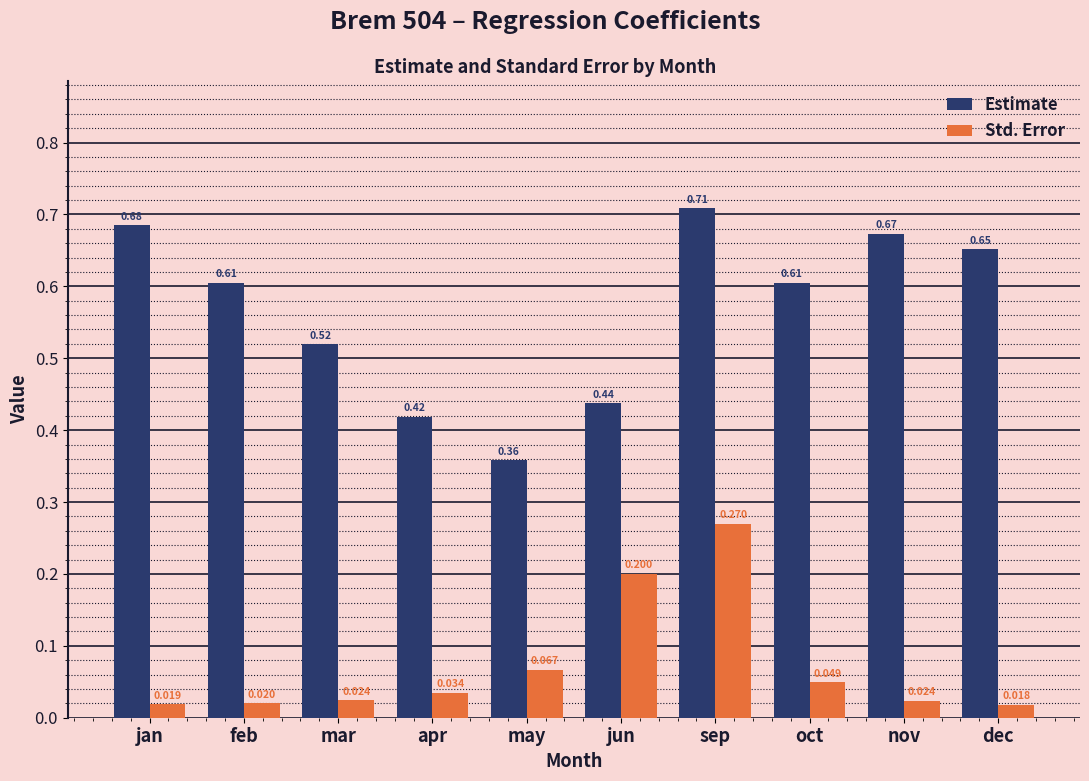

At which label is Std. Error closest to 0?

dec